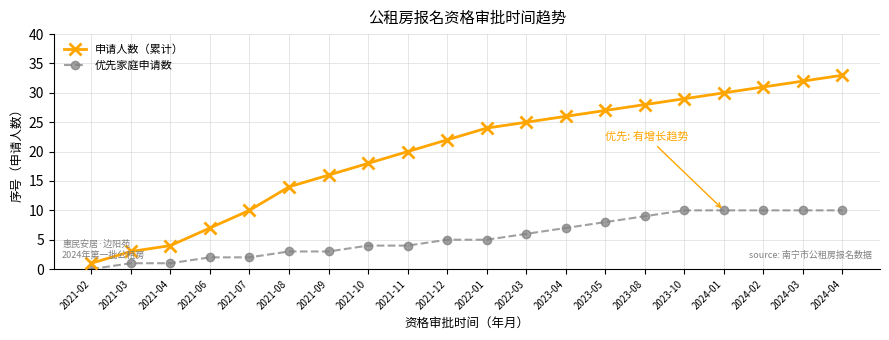

True or false: 申请人数（累计） and 优先家庭申请数 intersect in this chart.

False